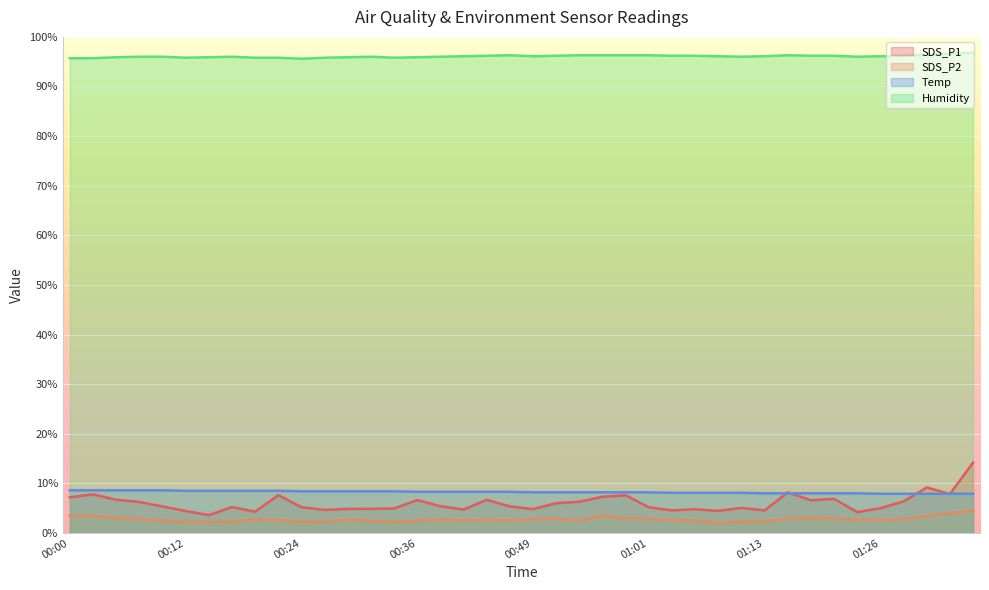

Reading left to right, what are all the values shown in this chart?

SDS_P1: 00:00=7.2	00:02=7.8	00:05=6.7	00:07=6.2	00:09=5.3	00:12=4.4	00:14=3.6	00:17=5.2	00:19=4.3	00:22=7.6	00:24=5.2	00:27=4.7	00:29=4.8	00:31=4.9	00:34=4.9	00:36=6.6	00:39=5.4	00:41=4.7	00:44=6.7	00:46=5.3	00:49=4.8	00:51=6.0	00:54=6.3	00:56=7.3	00:58=7.6	01:01=5.2	01:03=4.5	01:06=4.8	01:08=4.5	01:11=5.0	01:13=4.5	01:15=8.2	01:18=6.6	01:21=6.9	01:23=4.2	01:26=5.0	01:28=6.3	01:30=9.2	01:33=7.8	01:36=14.2
SDS_P2: 00:00=3.5	00:02=3.4	00:05=3.1	00:07=2.8	00:09=2.5	00:12=2.2	00:14=2.2	00:17=2.3	00:19=2.8	00:22=2.6	00:24=2.2	00:27=2.3	00:29=2.6	00:31=2.4	00:34=2.3	00:36=2.4	00:39=2.8	00:41=2.5	00:44=2.6	00:46=2.5	00:49=2.8	00:51=2.9	00:54=2.5	00:56=3.5	00:58=3.0	01:01=2.8	01:03=2.6	01:06=2.5	01:08=2.0	01:11=2.3	01:13=2.3	01:15=2.9	01:18=3.1	01:21=2.9	01:23=2.7	01:26=2.6	01:28=2.8	01:30=3.4	01:33=4.0	01:36=4.5
Temp: 00:00=8.6	00:02=8.6	00:05=8.6	00:07=8.6	00:09=8.6	00:12=8.5	00:14=8.5	00:17=8.5	00:19=8.5	00:22=8.5	00:24=8.4	00:27=8.4	00:29=8.4	00:31=8.4	00:34=8.4	00:36=8.3	00:39=8.3	00:41=8.3	00:44=8.3	00:46=8.3	00:49=8.2	00:51=8.2	00:54=8.2	00:56=8.2	00:58=8.2	01:01=8.2	01:03=8.1	01:06=8.1	01:08=8.1	01:11=8.1	01:13=8.0	01:15=8.0	01:18=8.0	01:21=8.0	01:23=8.0	01:26=7.9	01:28=7.9	01:30=7.9	01:33=7.9	01:36=7.9
Humidity: 00:00=95.7	00:02=95.7	00:05=95.9	00:07=96.0	00:09=96.0	00:12=95.8	00:14=95.9	00:17=96.0	00:19=95.8	00:22=95.8	00:24=95.6	00:27=95.8	00:29=95.9	00:31=96.0	00:34=95.8	00:36=95.9	00:39=96.0	00:41=96.1	00:44=96.2	00:46=96.3	00:49=96.1	00:51=96.2	00:54=96.3	00:56=96.3	00:58=96.3	01:01=96.3	01:03=96.2	01:06=96.2	01:08=96.1	01:11=96.0	01:13=96.1	01:15=96.3	01:18=96.2	01:21=96.2	01:23=96.0	01:26=96.1	01:28=96.2	01:30=96.4	01:33=96.6	01:36=96.8